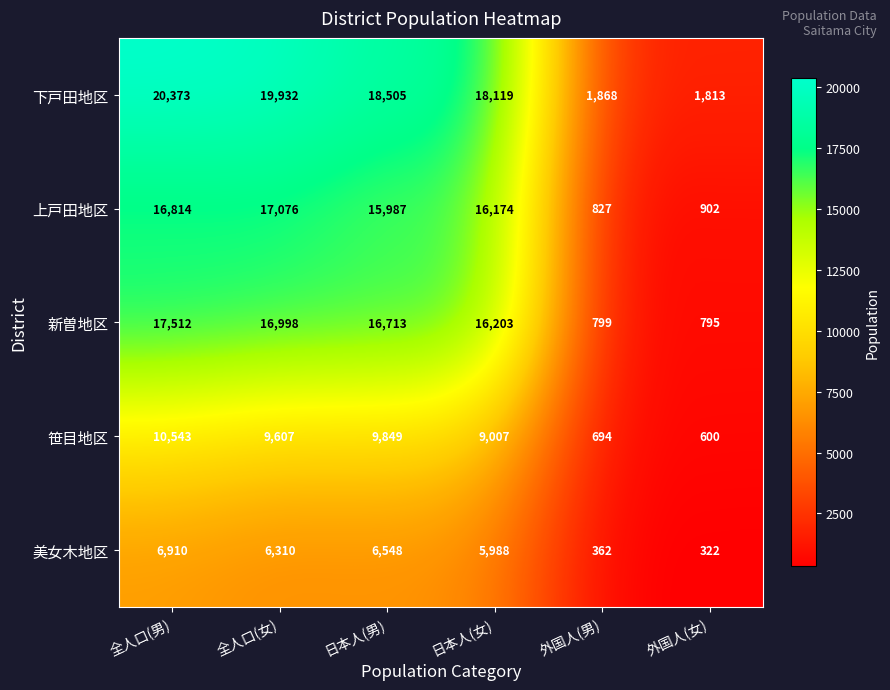

At which label does 上戸田地区 first exceed 16174?

全人口(男)